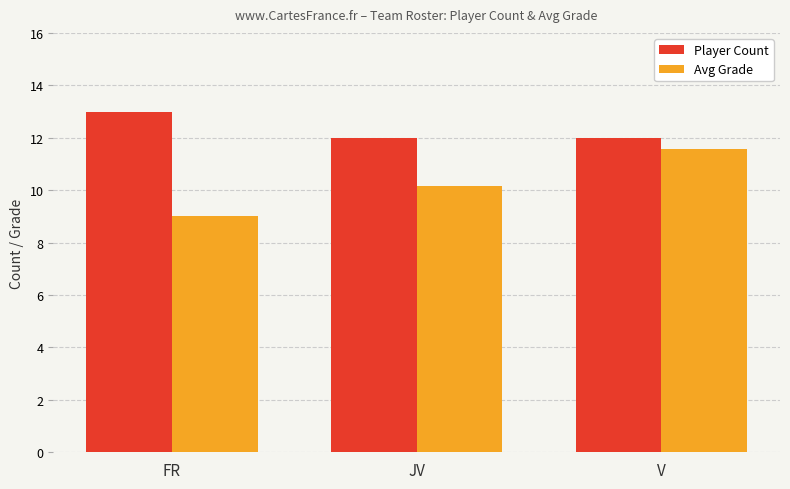

Rank the series by their average value, from highest to lowest.

Player Count, Avg Grade